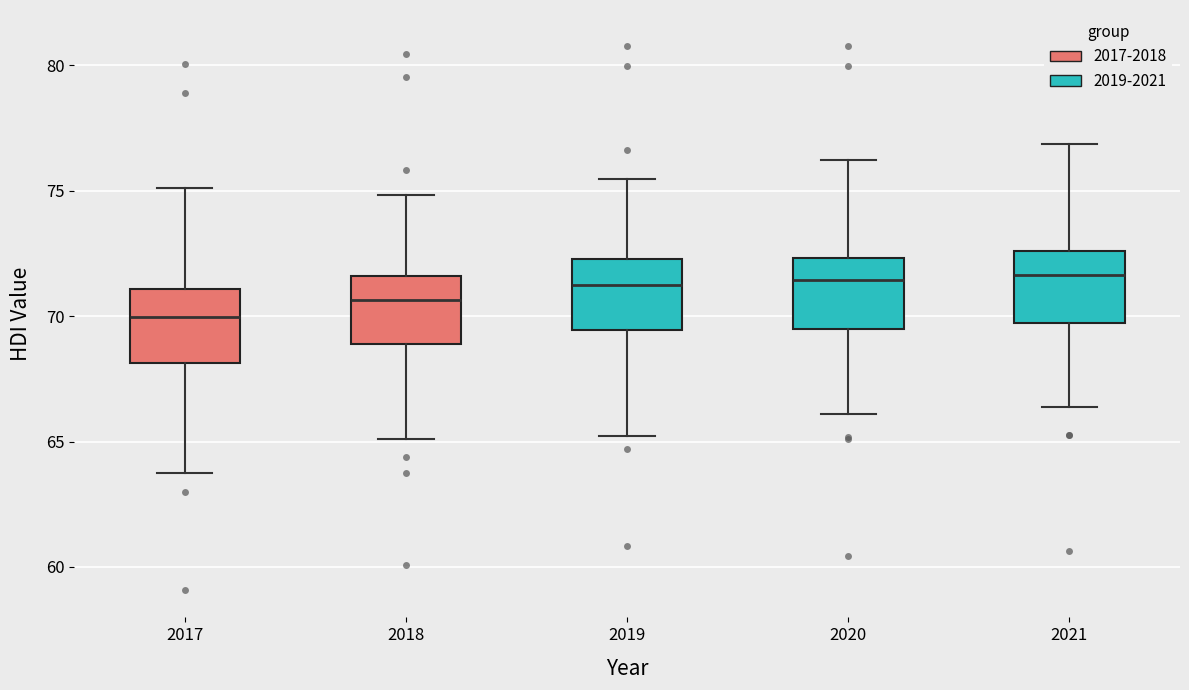

Which box's median line is the lowest?

2017